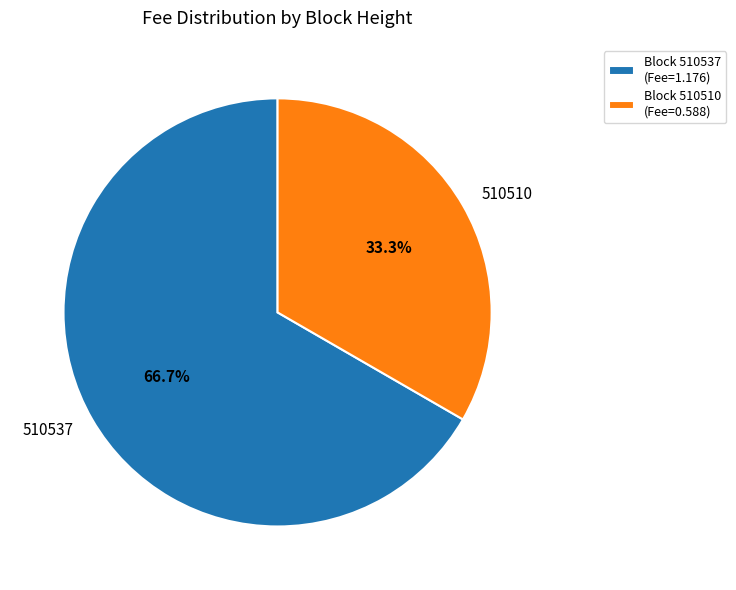

What portion of the pie excludes 510510?

66.7%